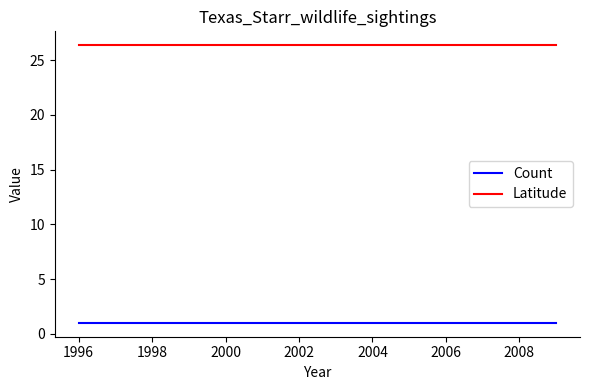

What is the maximum value for Count?

1.0